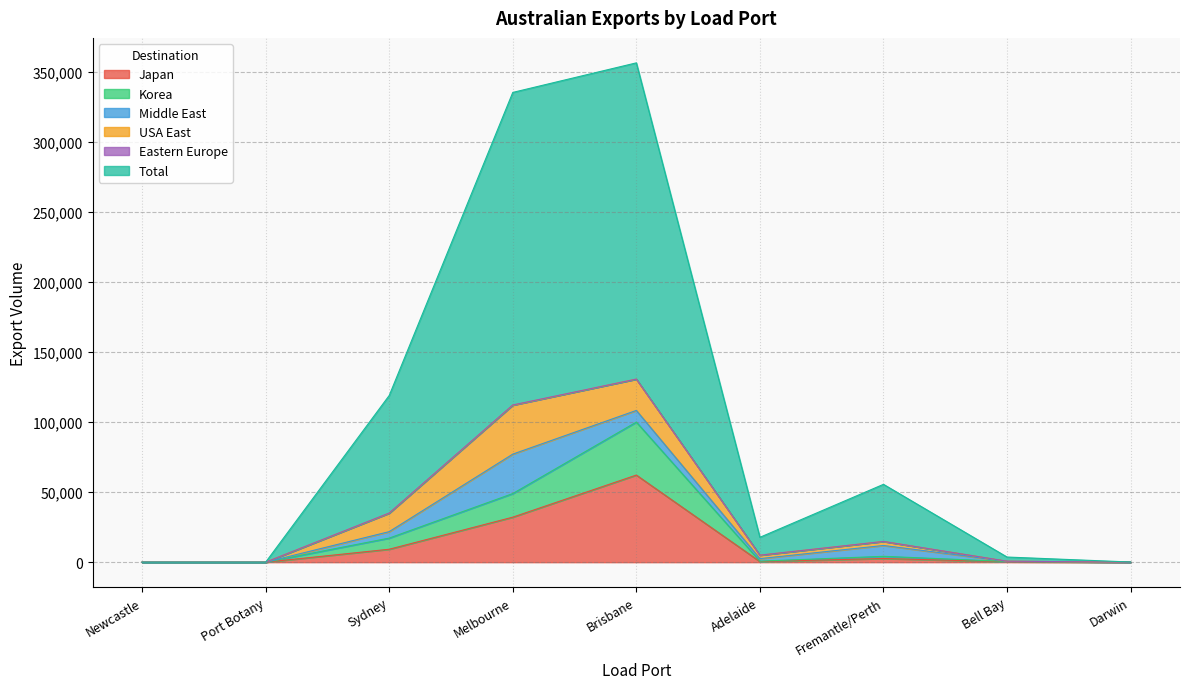

What is the spread (max minus min) of values at Darwin?

126